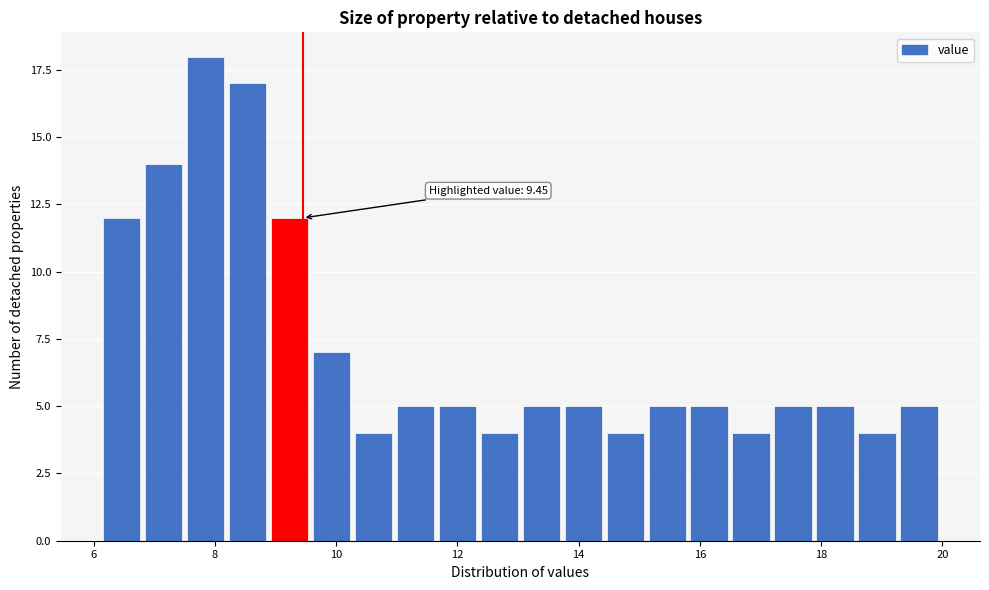

Read against the x-axis, roughly where is the centre of the tallest bar?

7.8